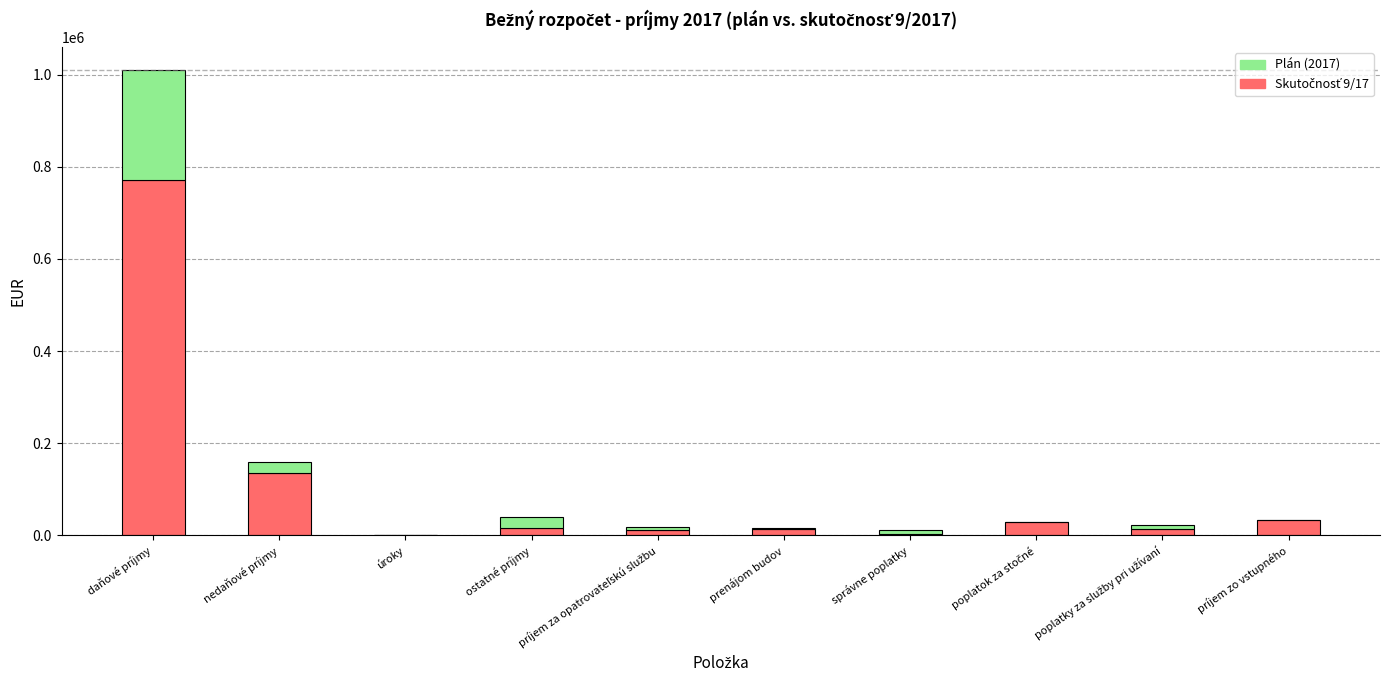

Does the chart contain stacked bars?

Yes